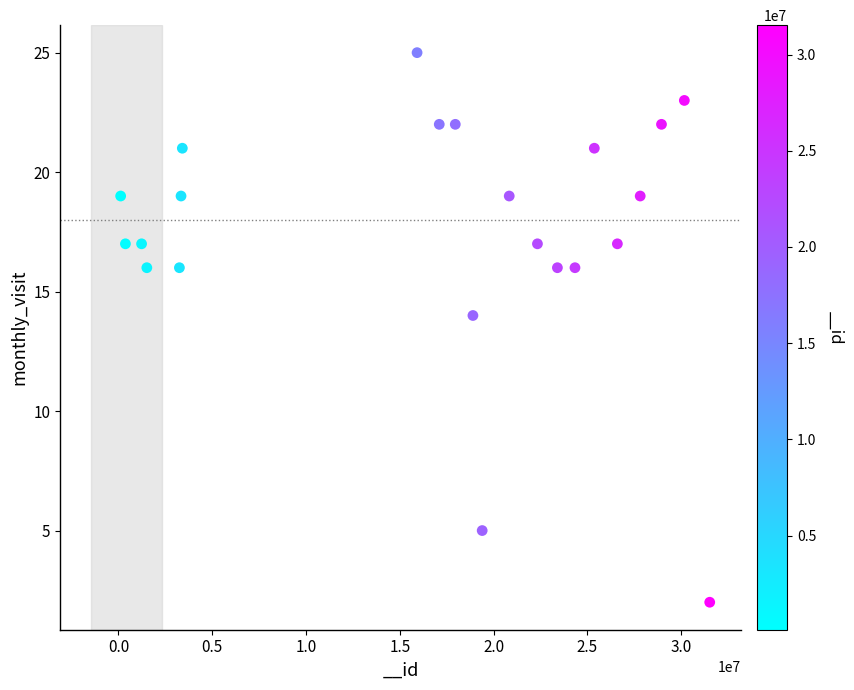

What is the range of Y values (max minus min)?

23